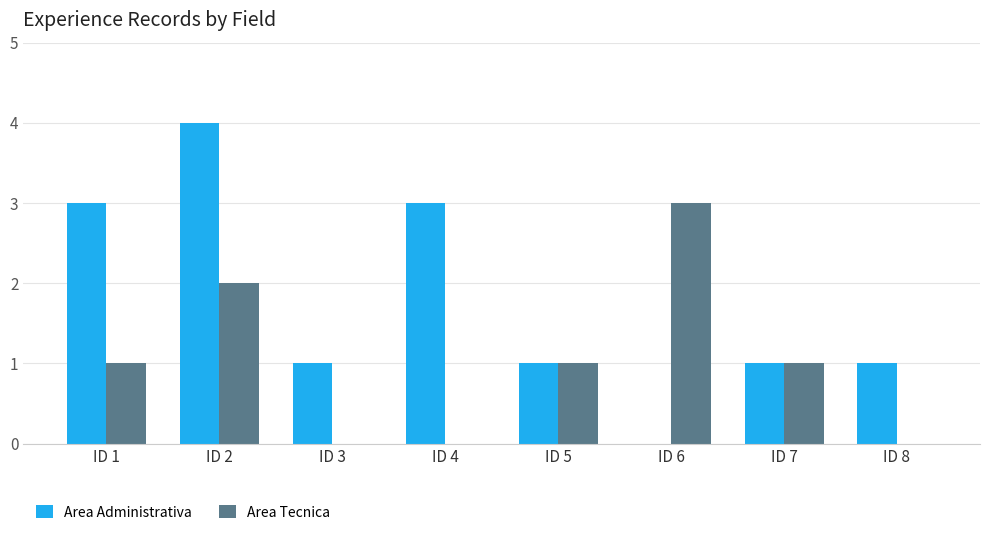

Is it true that Area Tecnica equals 1 at ID 2?

False